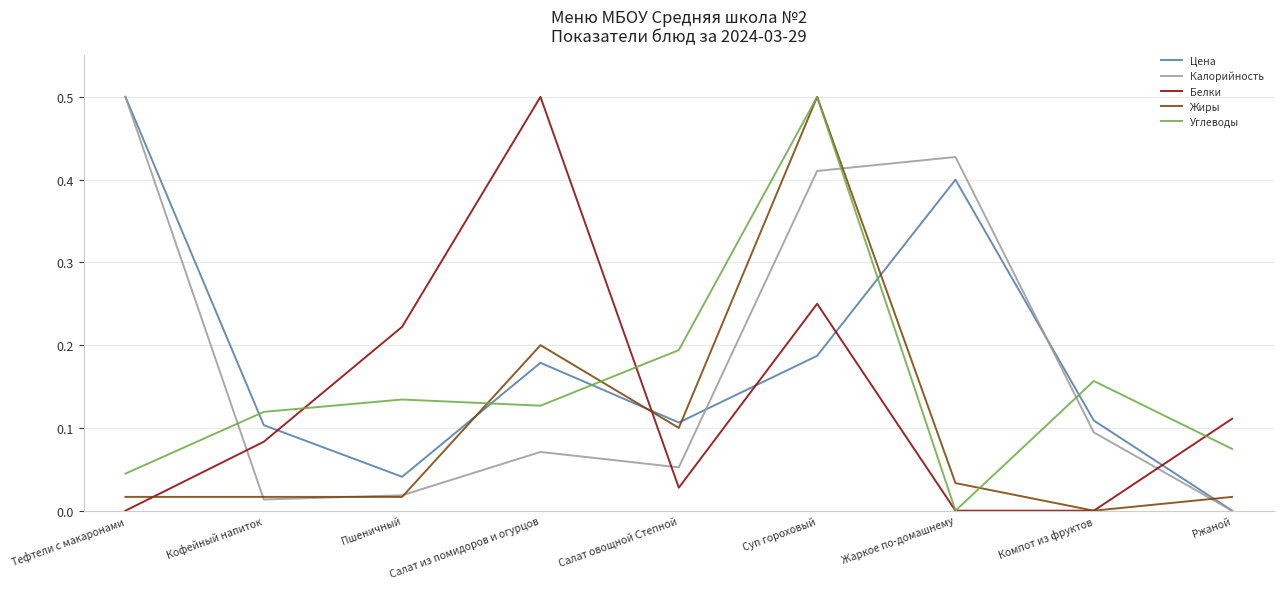

Does the chart display data point markers on the line(s)?

No